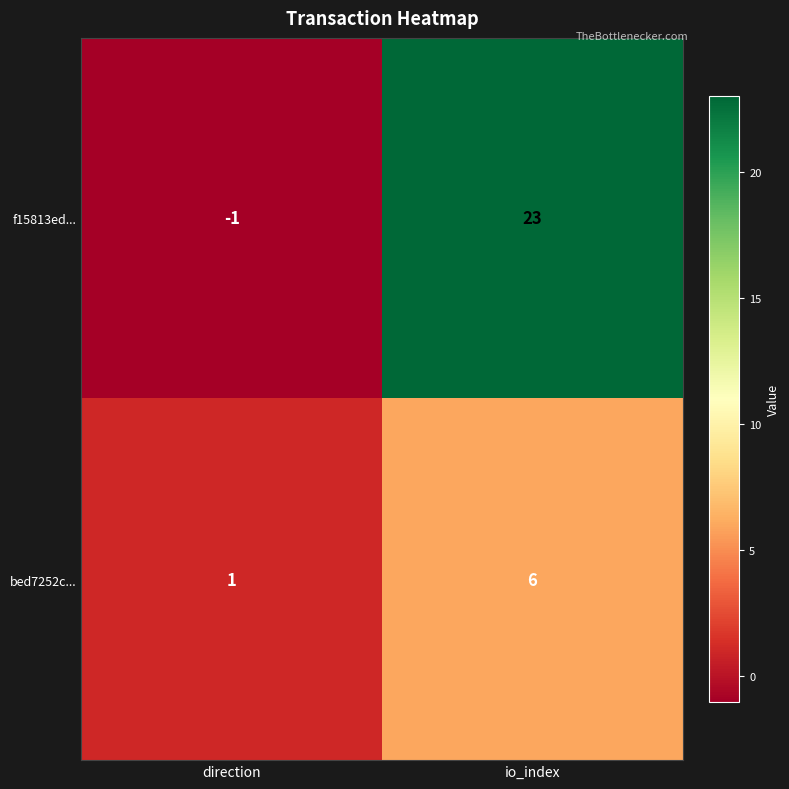

Which series has the largest total across all categories?

f15813ed...